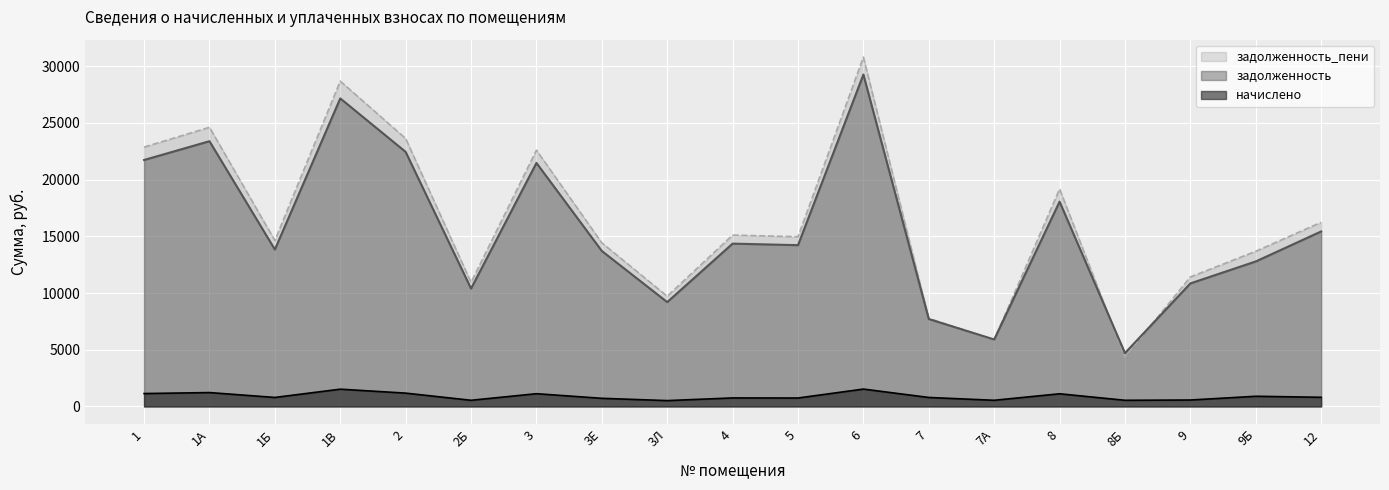

True or false: задолженность has a value of 13839.4 at 1Б.

True